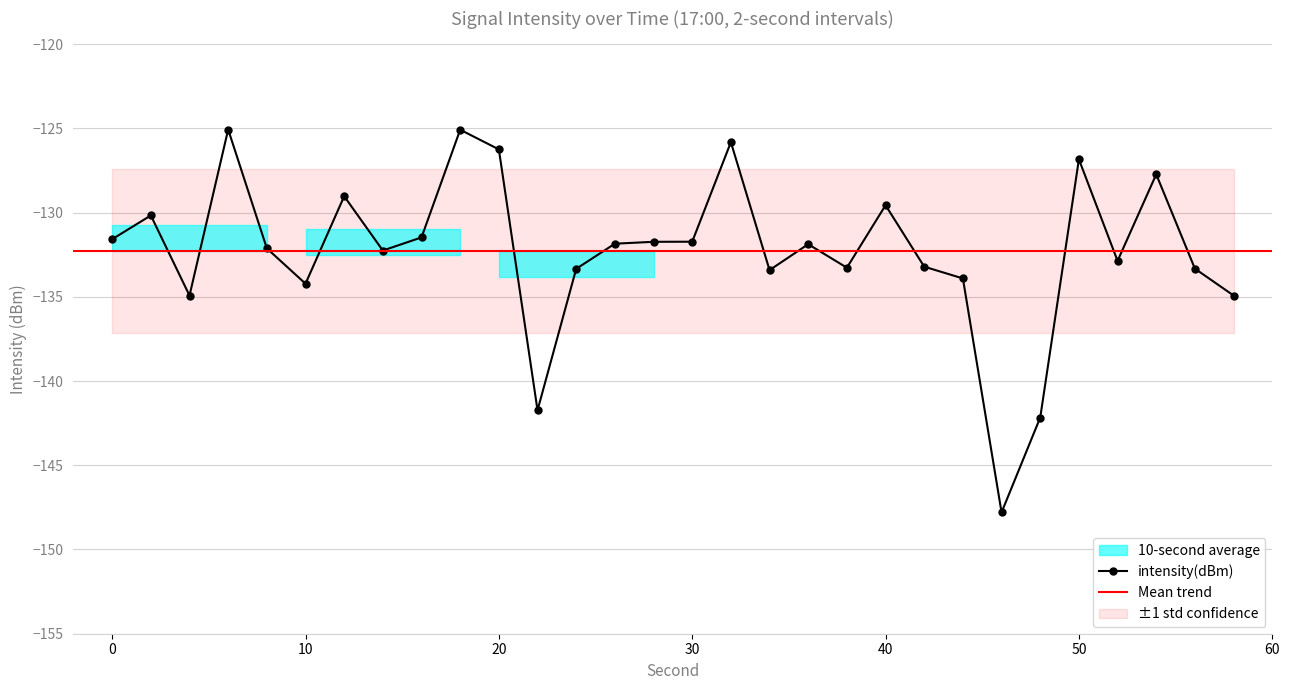

What is the change in value from 18 to 24?

-8.3